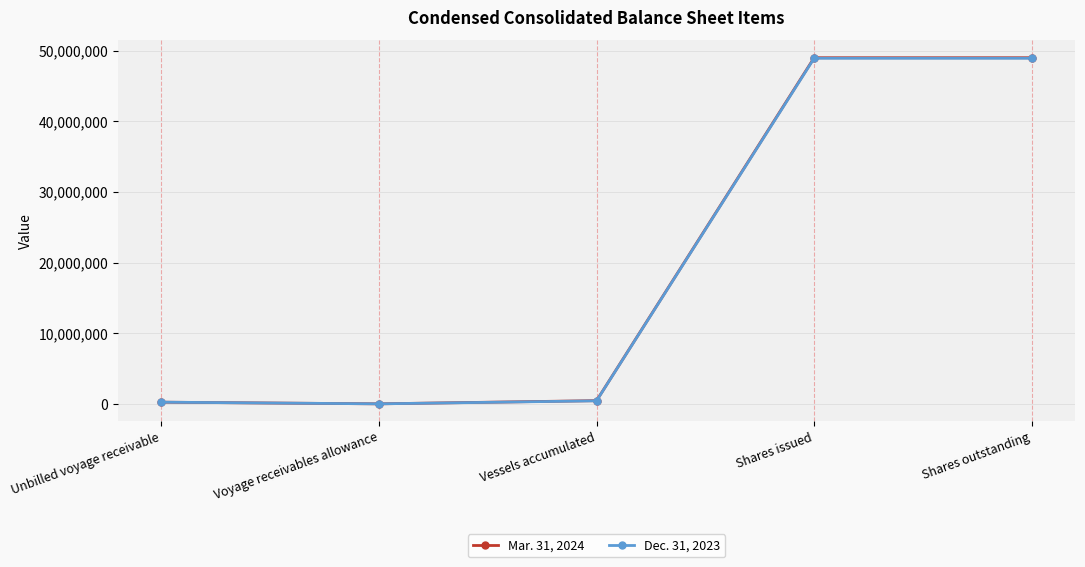

What is the label of the 5th point from the right?

Unbilled voyage receivable